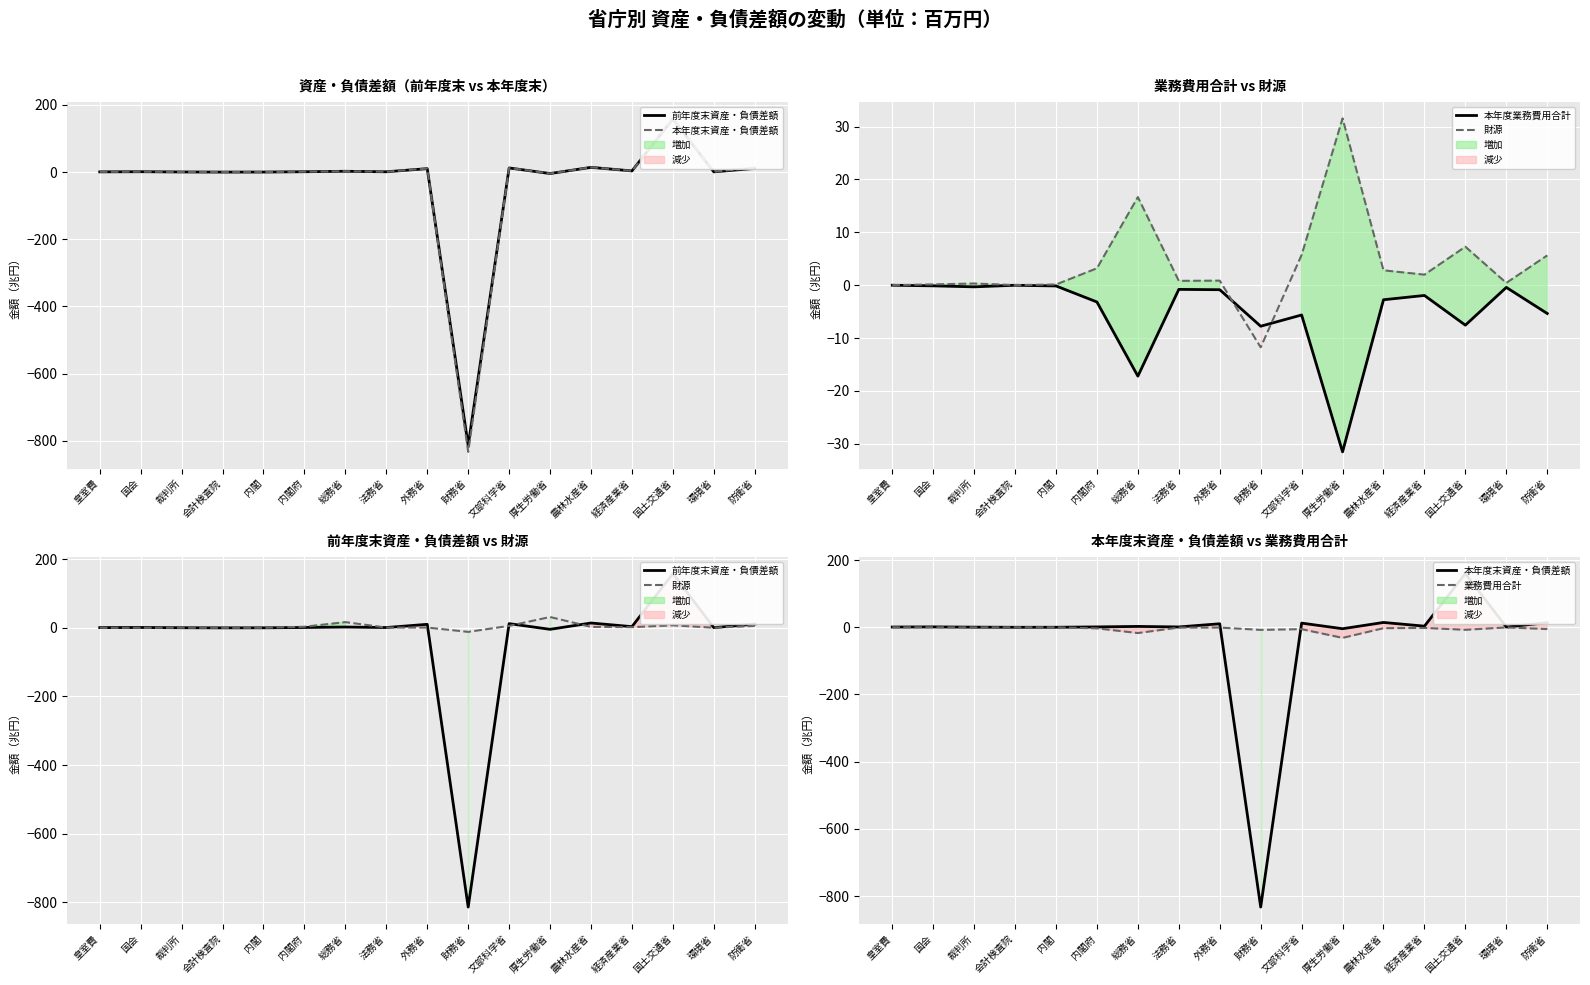

After their last crossing, which series has the higher values: 業務費用合計 or 本年度末資産・負債差額?

本年度末資産・負債差額